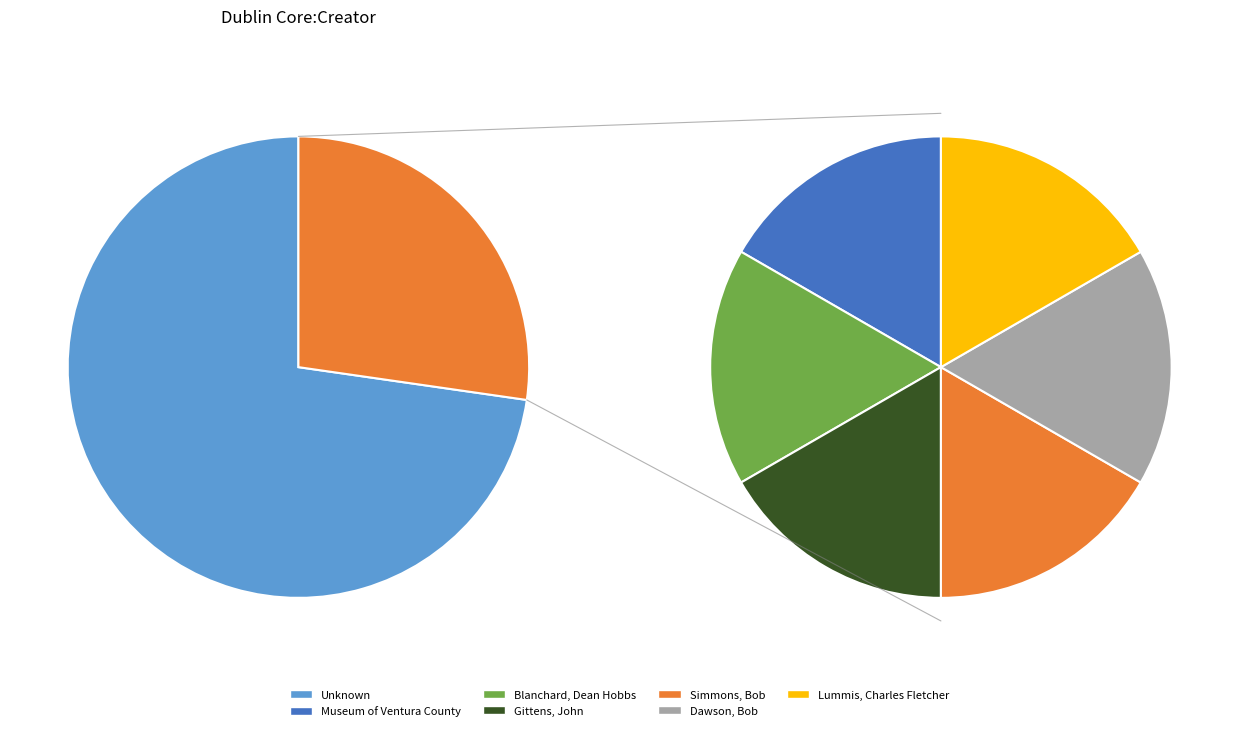

What portion of the pie excludes Unknown?

27.3%